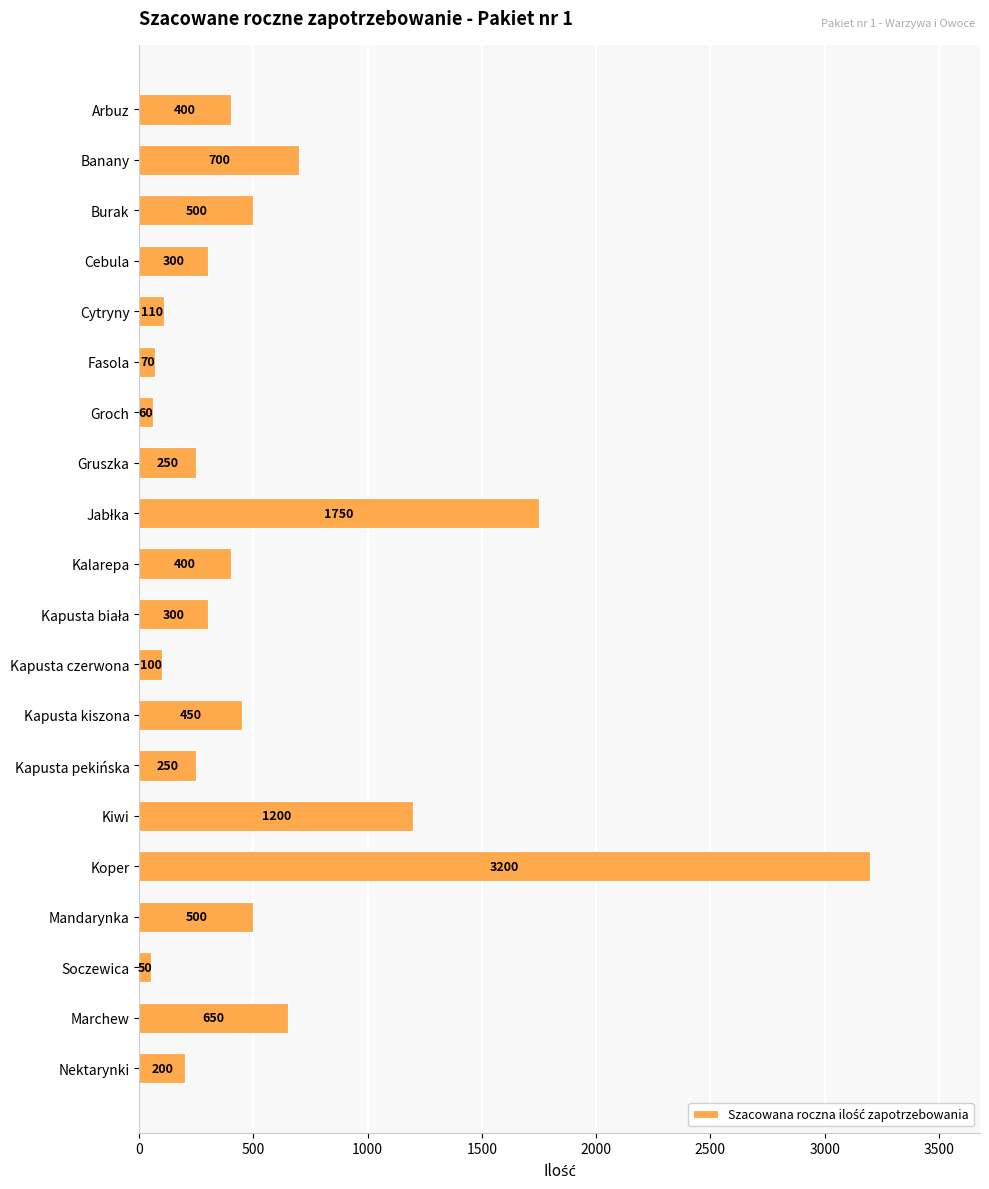

Reading top to bottom, list all the values displayed in this chart.

400	700	500	300	110	70	60	250	1750	400	300	100	450	250	1200	3200	500	50	650	200